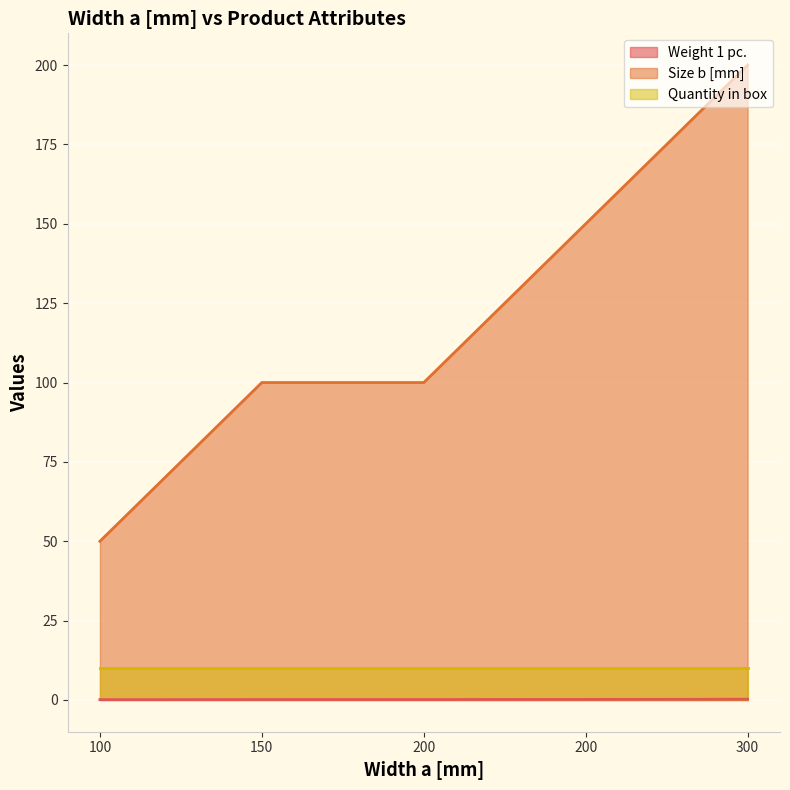

Which series changed the most between 100 and 300?

Size b [mm]